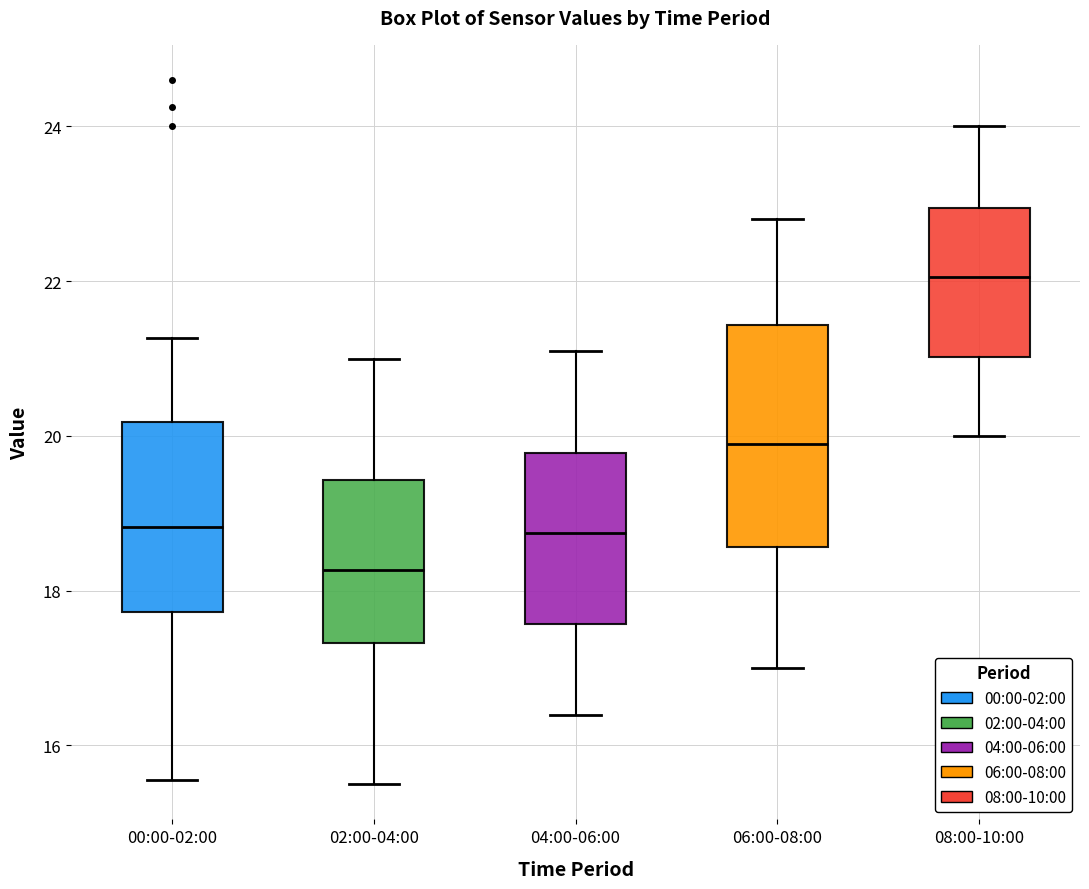

Reading left to right, transcribe this box plot: for each box, give where its median line is, the range the box spans, and where its two whiskers end, as read against the y-axis. The values are not printed on the chart, so give them approximately, as read against the axis.

00:00-02:00: median 18.8, box 17.8 to 20.2, whiskers 15.6 to 21.2
02:00-04:00: median 18.2, box 17.4 to 19.4, whiskers 15.6 to 21.0
04:00-06:00: median 18.8, box 17.6 to 19.8, whiskers 16.4 to 21.2
06:00-08:00: median 20.0, box 18.6 to 21.4, whiskers 17.0 to 22.8
08:00-10:00: median 22.0, box 21.0 to 23.0, whiskers 20.0 to 24.0